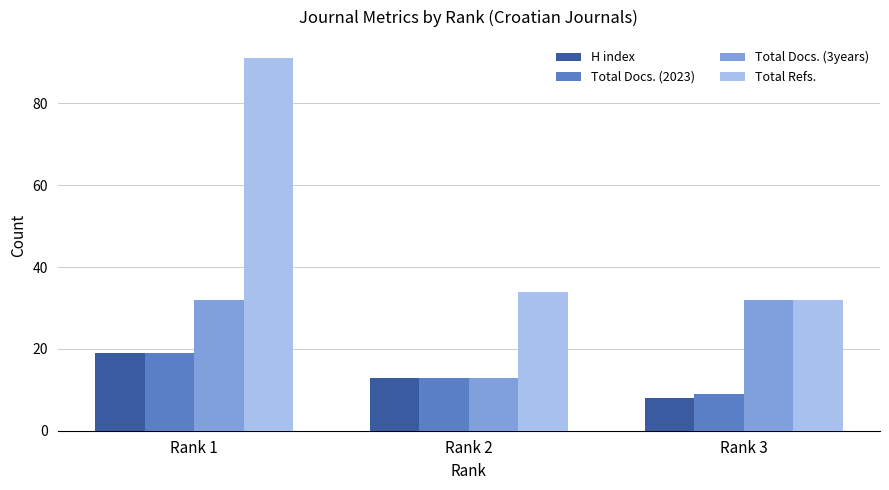

At which label does H index first exceed 13?

Rank 1